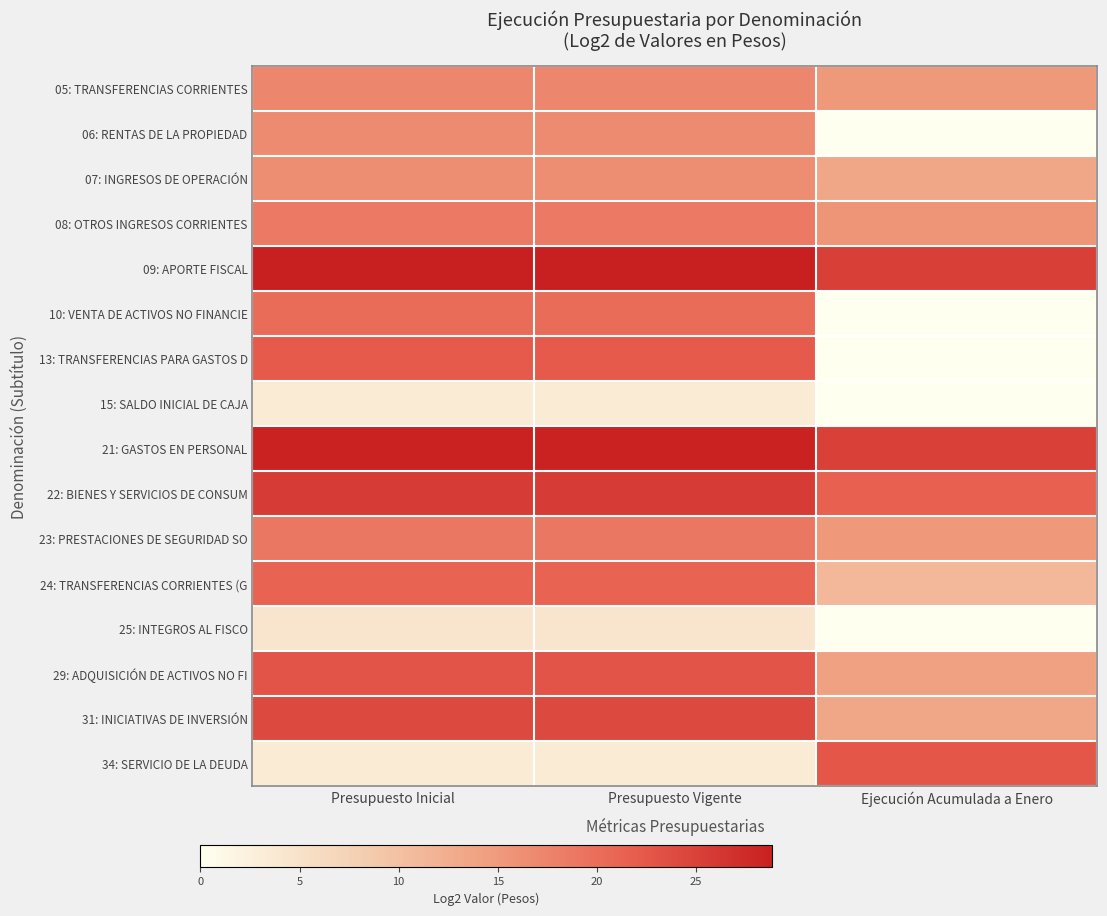

List the series in order of their peak value, lowest first.

15: SALDO INICIAL DE CAJA, 25: INTEGROS AL FISCO, 07: INGRESOS DE OPERACIÓN, 06: RENTAS DE LA PROPIEDAD, 05: TRANSFERENCIAS CORRIENTES, 08: OTROS INGRESOS CORRIENTES, 23: PRESTACIONES DE SEGURIDAD SO, 10: VENTA DE ACTIVOS NO FINANCIE, 24: TRANSFERENCIAS CORRIENTES (G, 13: TRANSFERENCIAS PARA GASTOS D, 34: SERVICIO DE LA DEUDA, 29: ADQUISICIÓN DE ACTIVOS NO FI, 31: INICIATIVAS DE INVERSIÓN, 22: BIENES Y SERVICIOS DE CONSUM, 21: GASTOS EN PERSONAL, 09: APORTE FISCAL